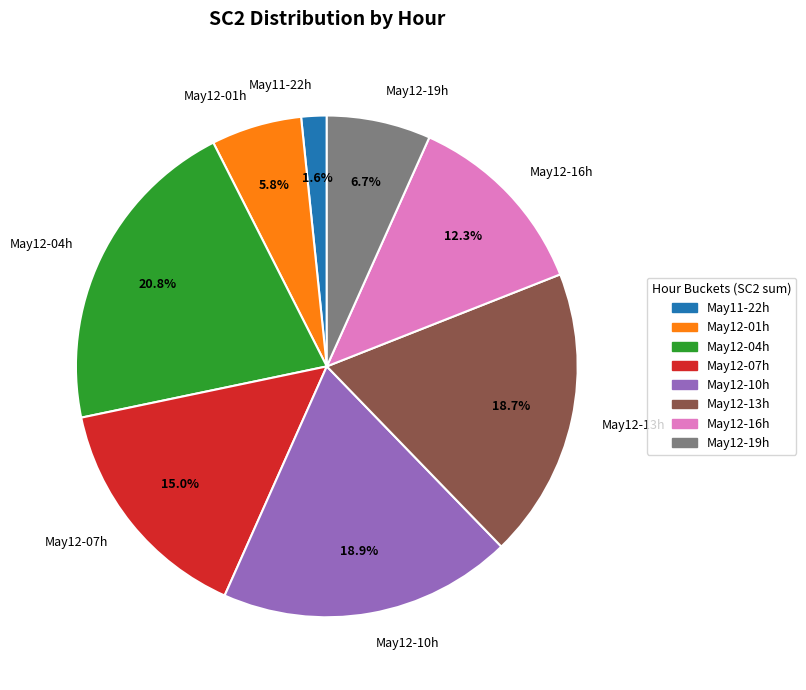

Combined, do May12-07h and May12-19h account for over 50%?

No